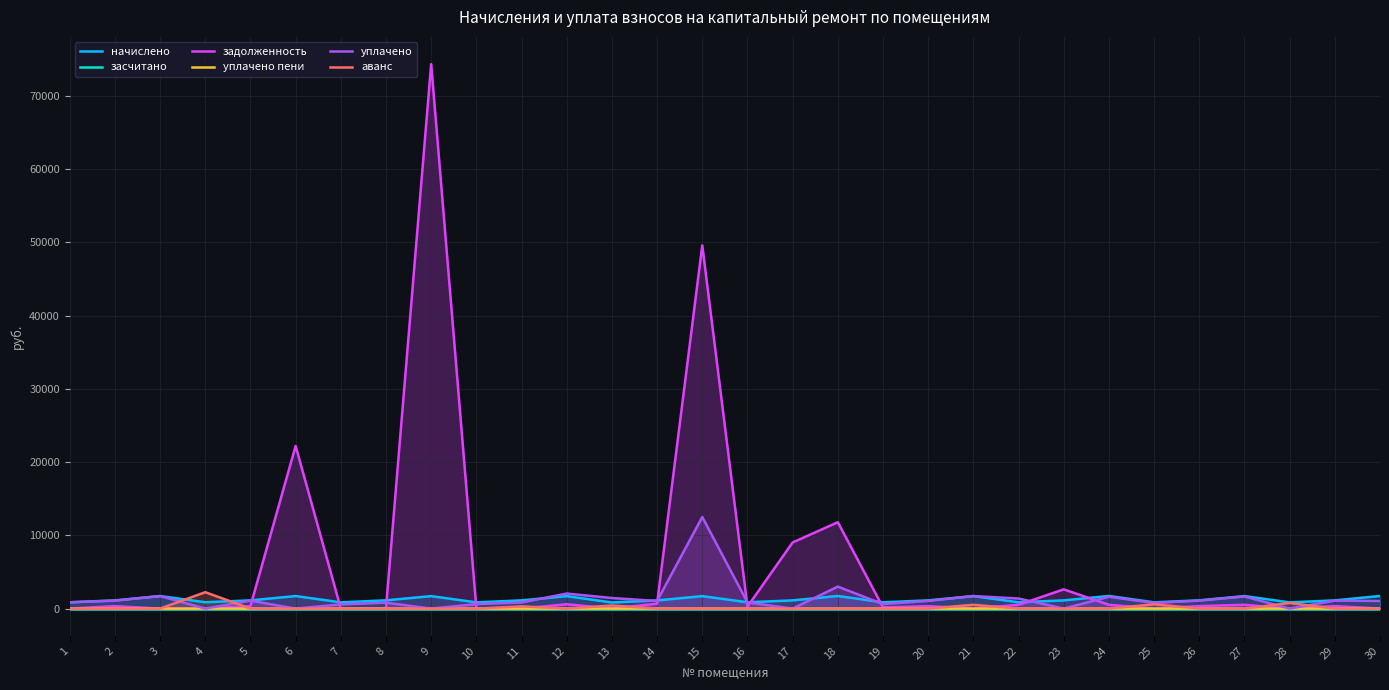

How many lines are shown in the chart?

6